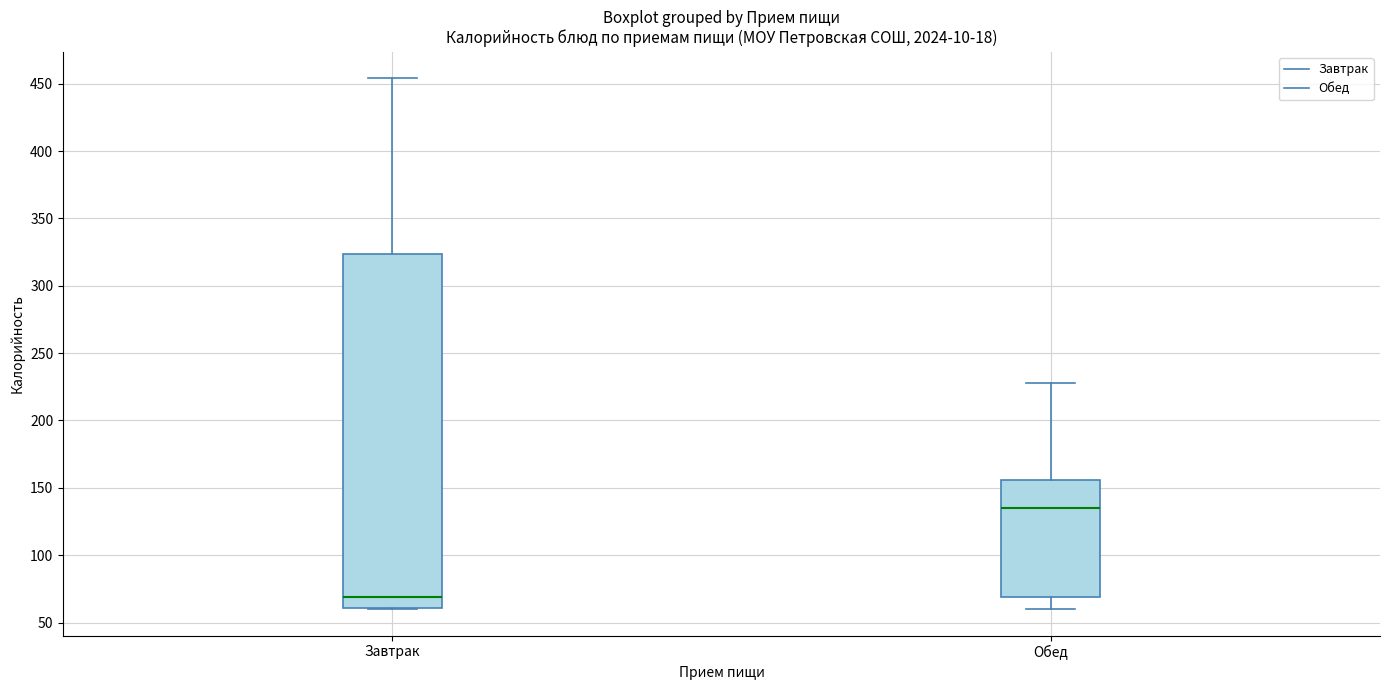

Reading left to right, transcribe this box plot: for each box, give where its median line is, the range the box spans, and where its two whiskers end, as read against the y-axis. The values are not printed on the chart, so give them approximately, as read against the axis.

Завтрак: median 70, box 60 to 325, whiskers 60 to 455
Обед: median 135, box 70 to 155, whiskers 60 to 230